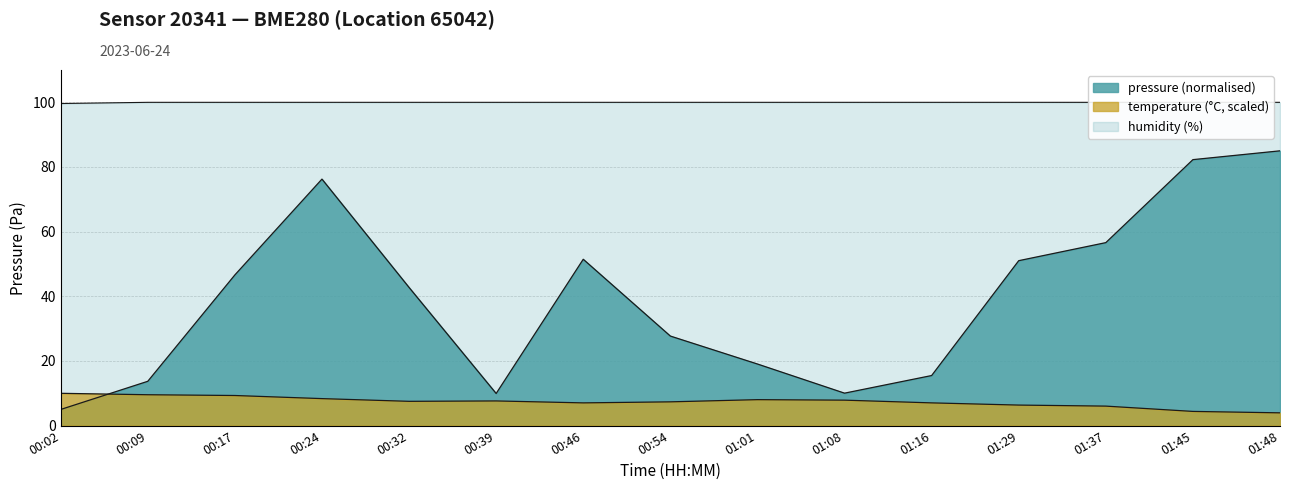

Between 00:54 and 01:48, which series saw the biggest shift?

pressure